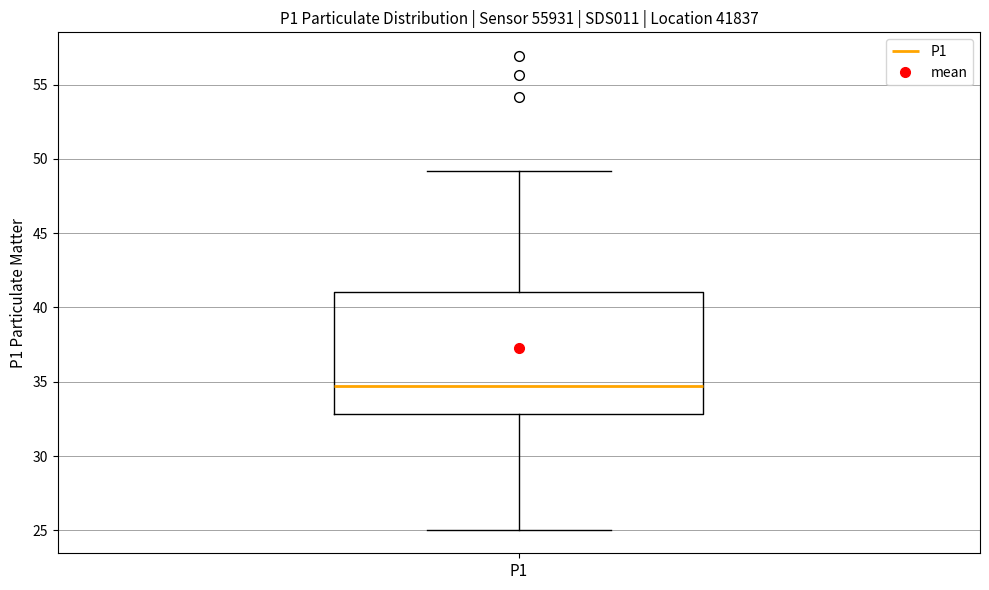

Transcribe this box plot: give where the median line is, the range the box spans, and where the two whiskers end, as read against the y-axis. The values are not printed on the chart, so give them approximately, as read against the axis.

median 34.5, box 33.0 to 41.0, whiskers 25.0 to 49.0